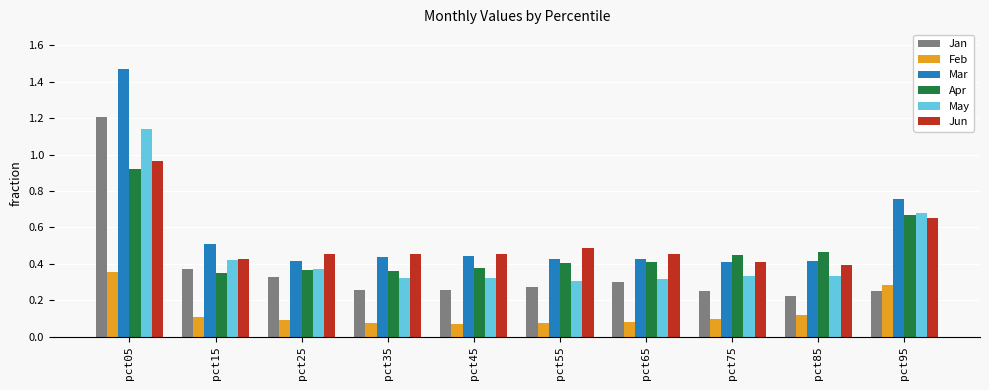

What is the total value across all series at pct15?

2.2